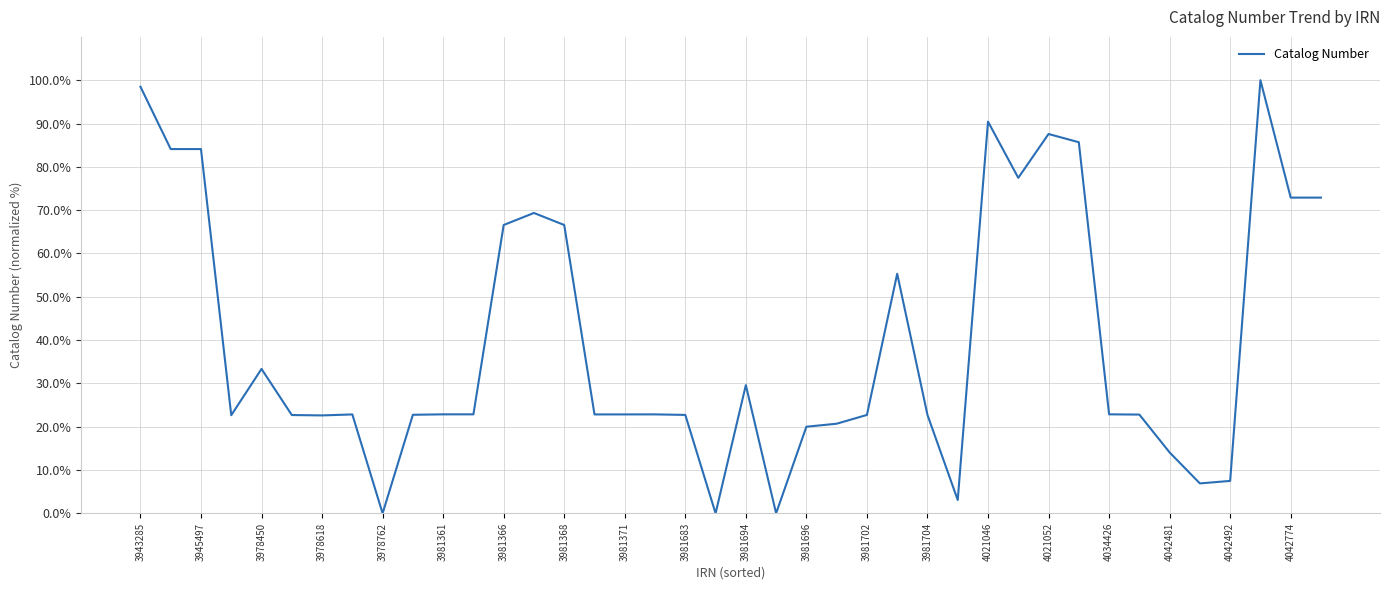

True or false: there are more than 2 points higher than both neighbors.

True